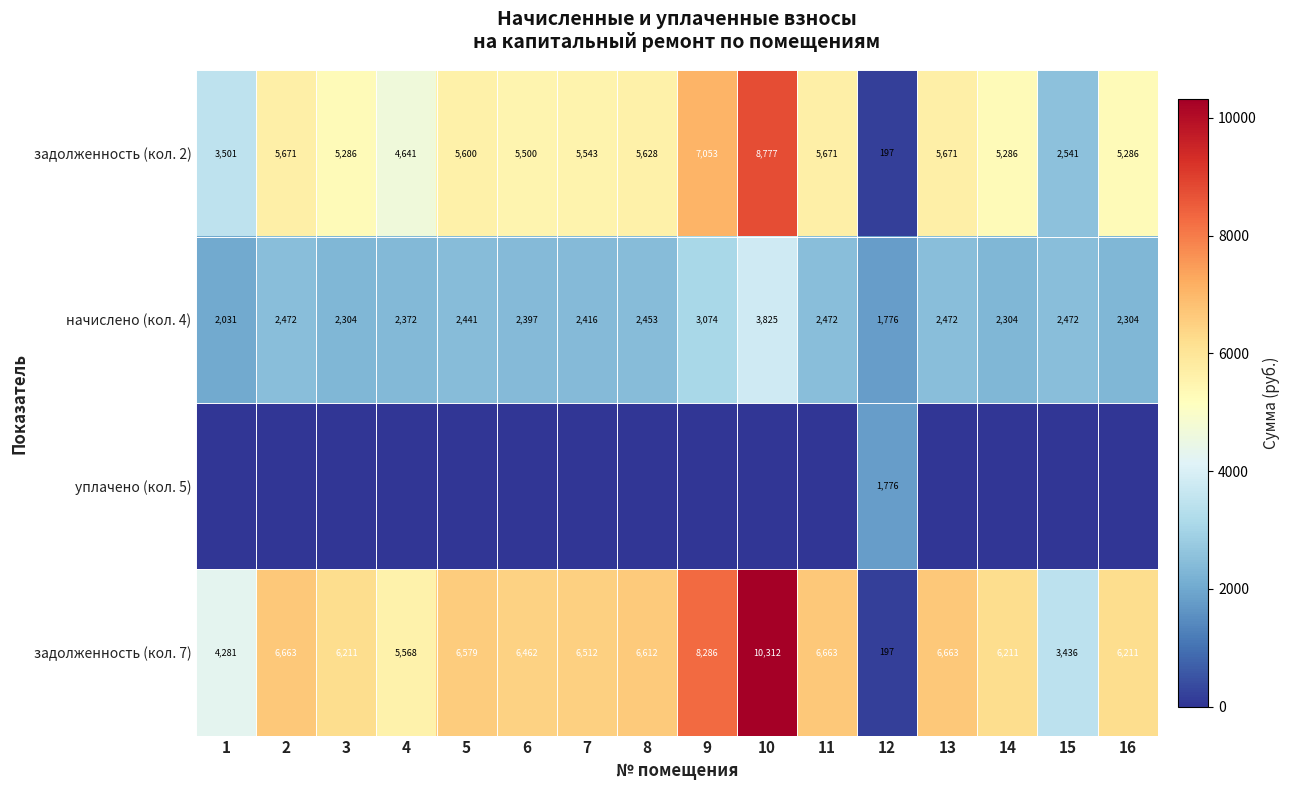

What is the sum of all задолженность (кол. 2) values?

81852